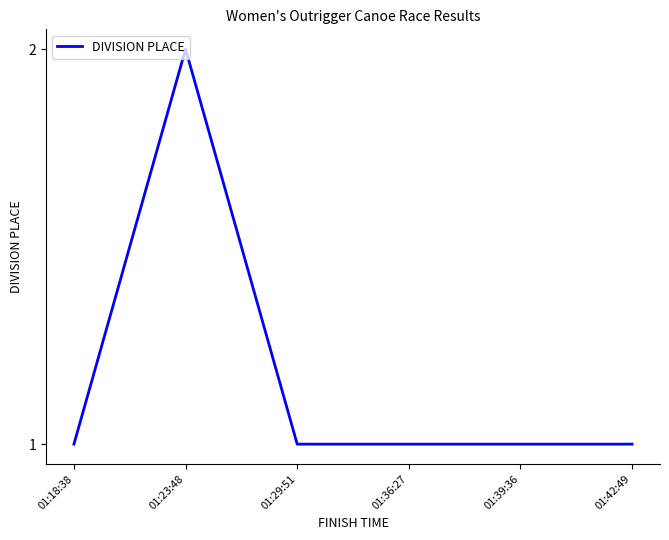

Is it true that the value at 01:23:48 is 2?

True